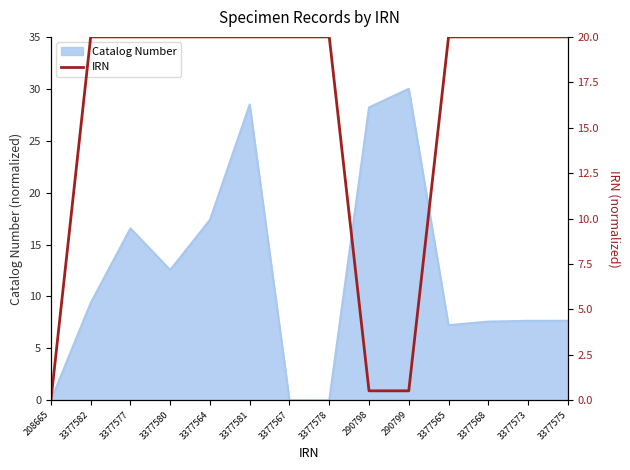

At which label is Catalog Number closest to 15?

3377577